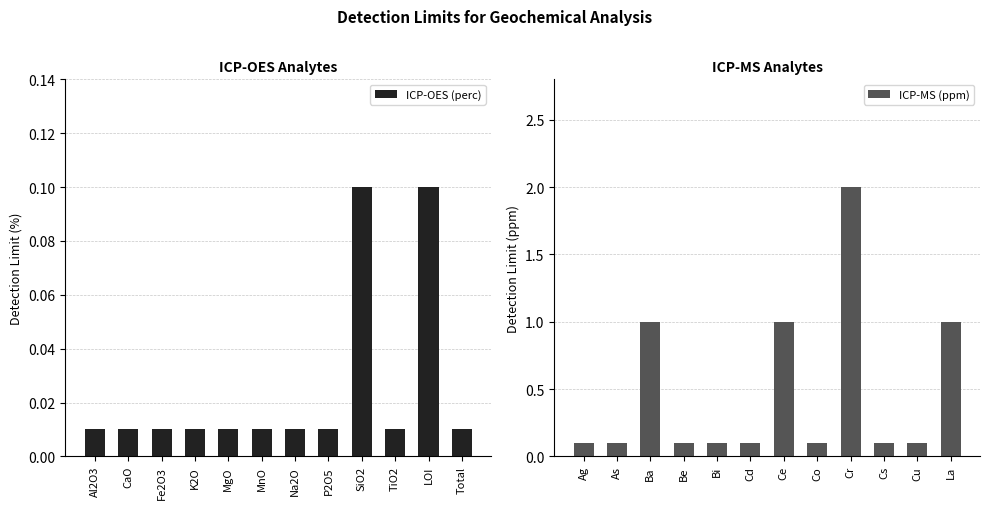

Which category has the lowest value in the ICP-OES (perc) series?

Al2O3